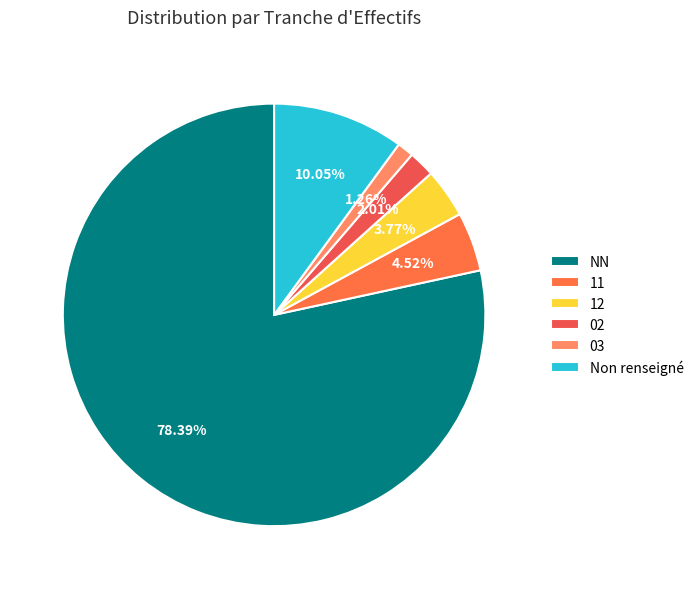

Between 03 and 02, which is larger?

02